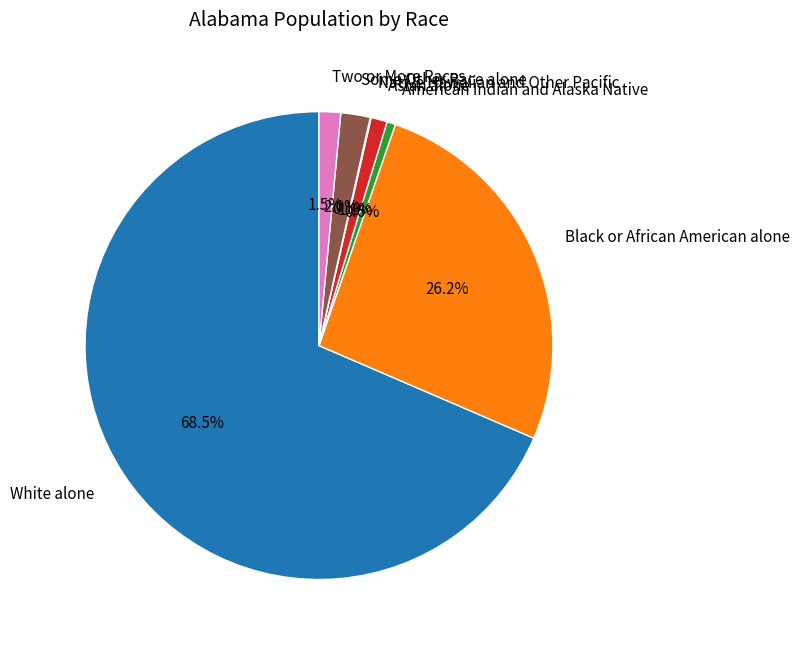

What is the ratio of the value at Some Other Race alone to the value at American Indian and Alaska Native?

3.4